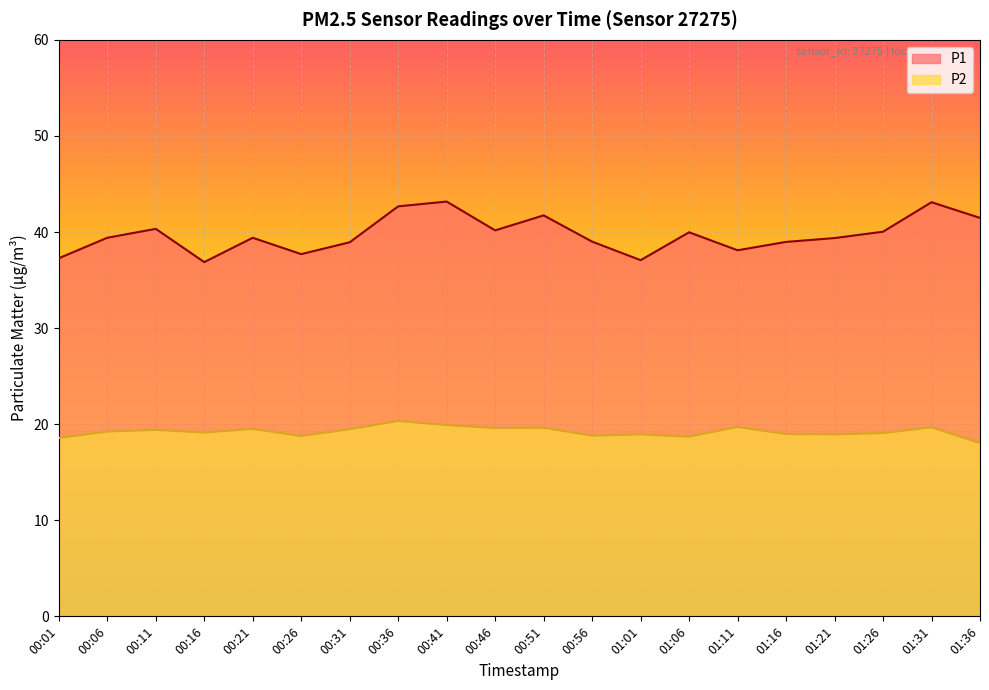

Rank the series by their maximum value, from highest to lowest.

P1, P2